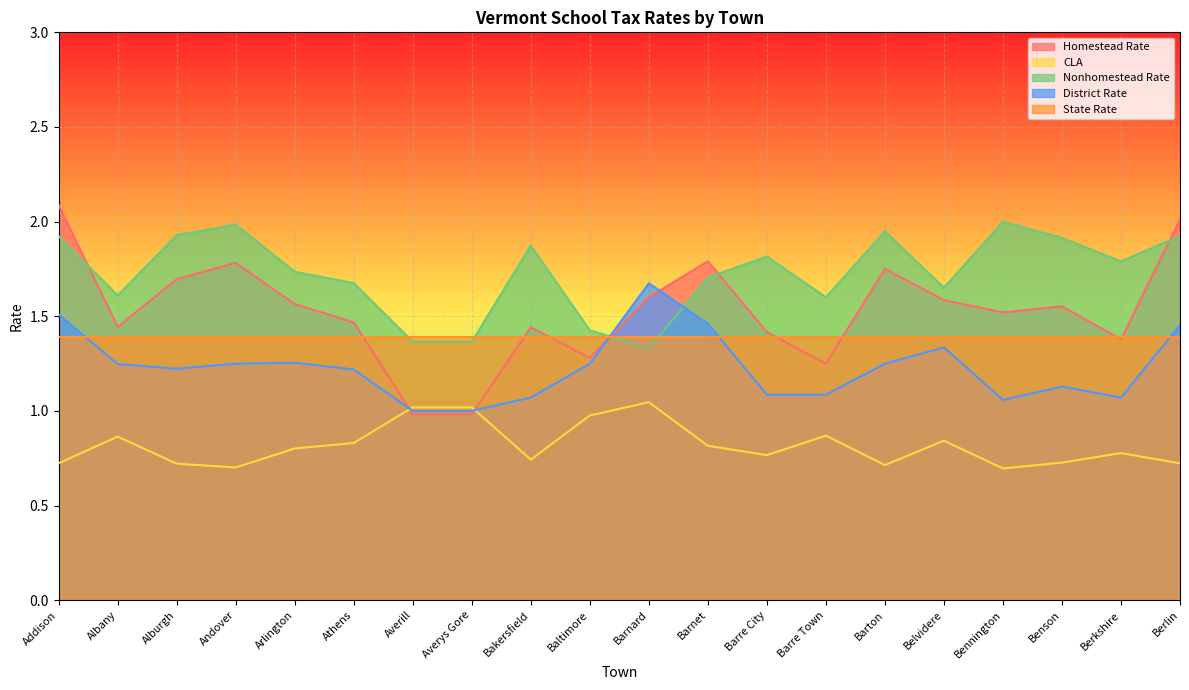

What is the highest value of the CLA series?

1.0